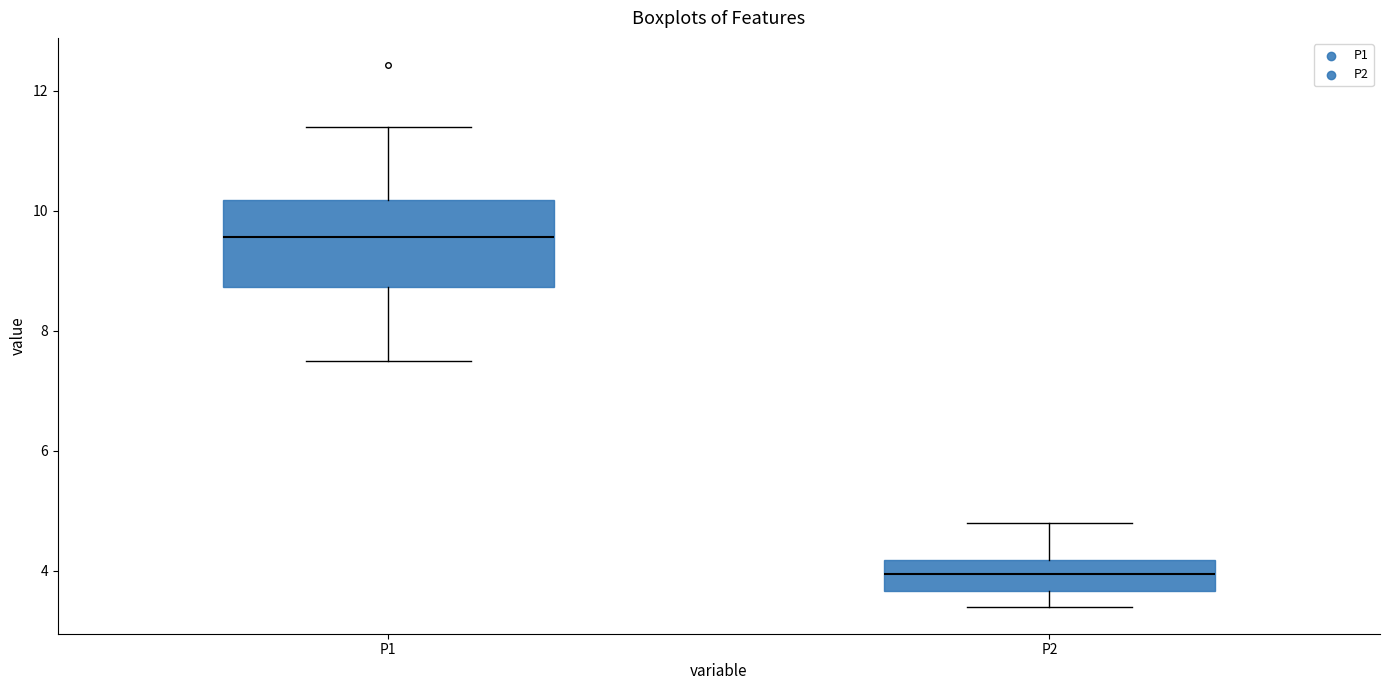

Which box is the tallest, from its lower edge to its upper edge?

P1